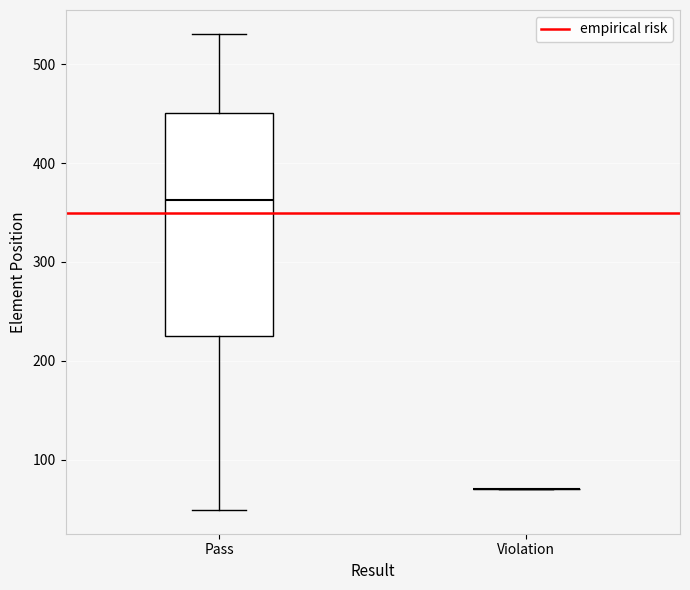

Reading left to right, read every box against the y-axis: the position of its median line, the range the box covers, and the ends of its whiskers. The values are not printed on the chart, so give them approximately, as read against the axis.

Pass: median 360, box 230 to 450, whiskers 50 to 530
Violation: box collapsed to a line at 70, whiskers 70 to 70